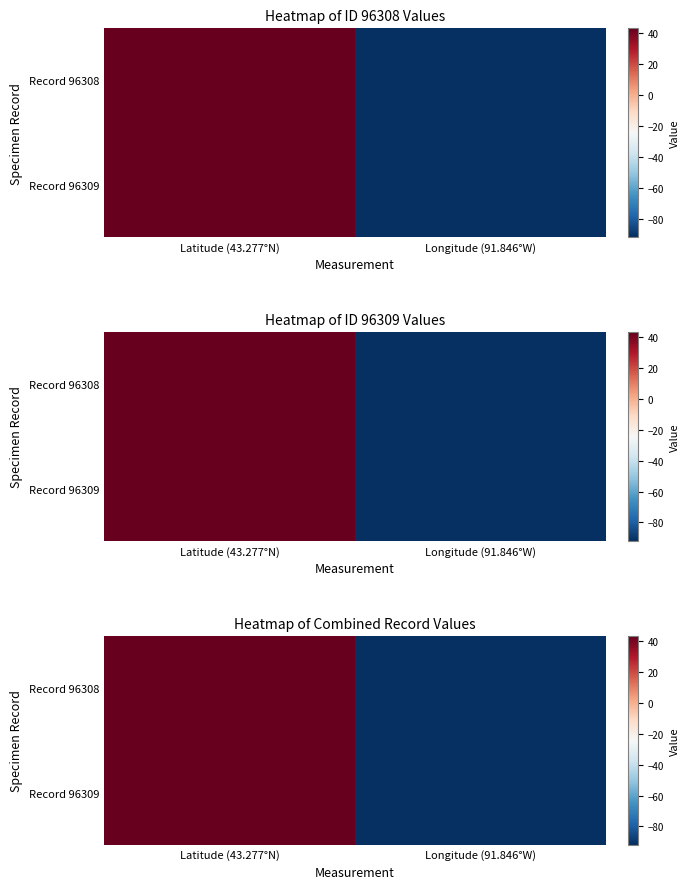

At Latitude (43.277°N), list the series in order from largest to smallest.

Record 96308, Record 96309